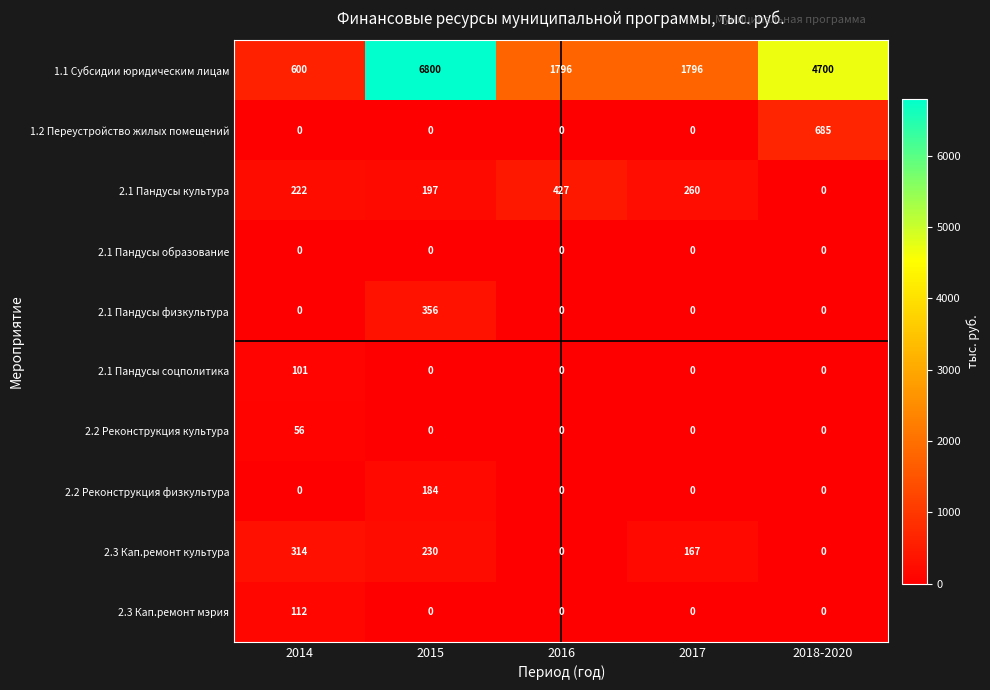

How many values in the 2.3 Кап.ремонт культура series are below 167?

2